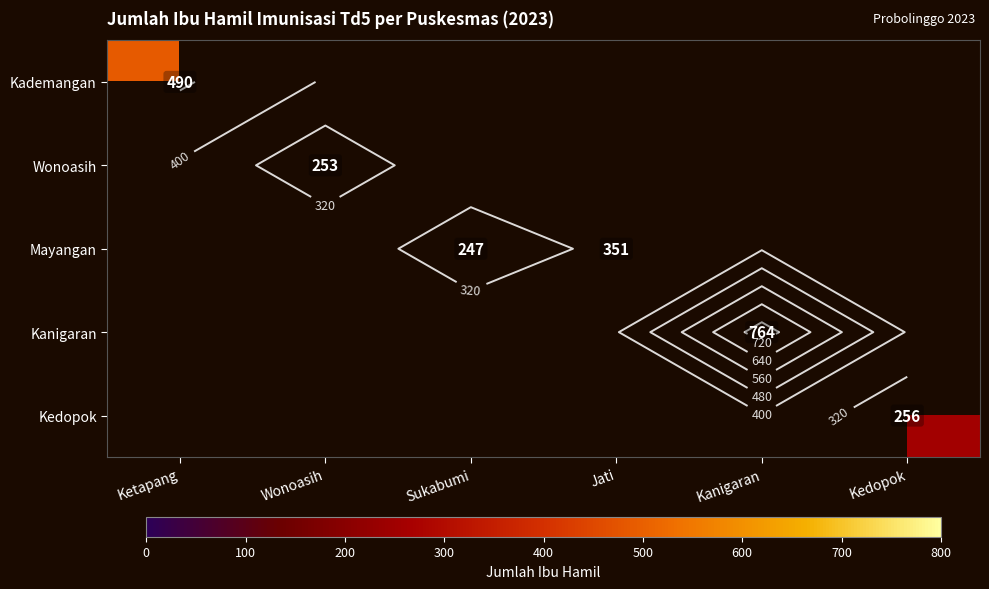

What is the smallest value displayed?

247.0